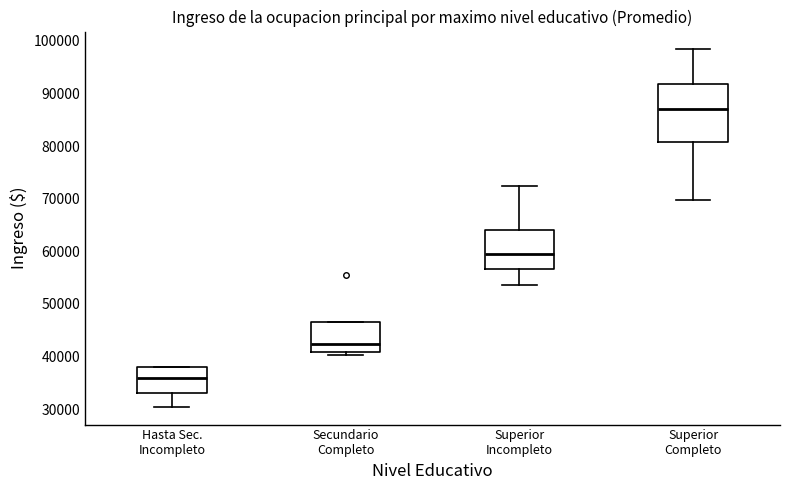

Reading left to right, read every box against the y-axis: the position of its median line, the range the box covers, and the ends of its whiskers. The values are not printed on the chart, so give them approximately, as read against the axis.

Hasta Sec. Incompleto: median 36000, box 33000 to 38000, whiskers 30000 to 38000
Secundario Completo: median 42000, box 41000 to 47000, whiskers 40000 to 47000
Superior Incompleto: median 59000, box 57000 to 64000, whiskers 54000 to 72000
Superior Completo: median 87000, box 81000 to 92000, whiskers 70000 to 98000